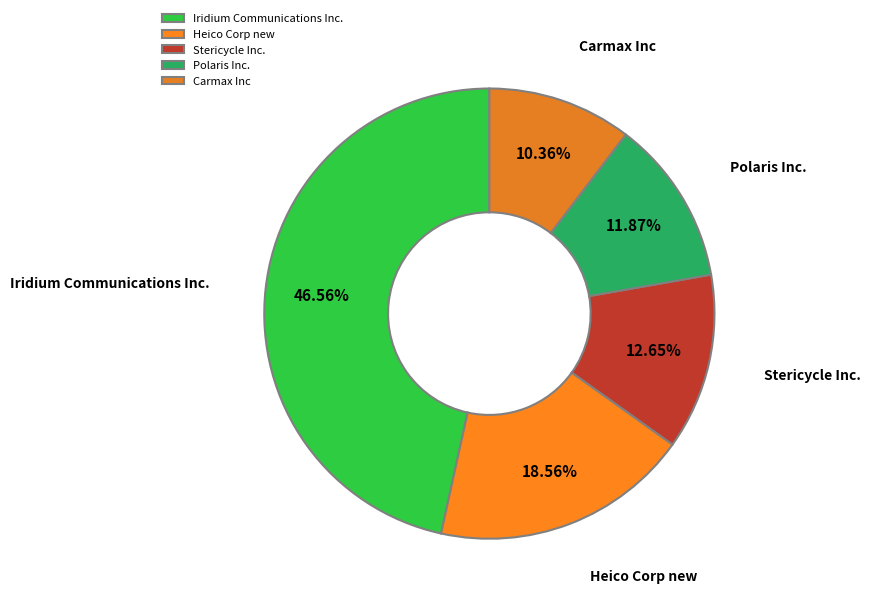

Is it true that Carmax Inc is 3% of the pie?

False